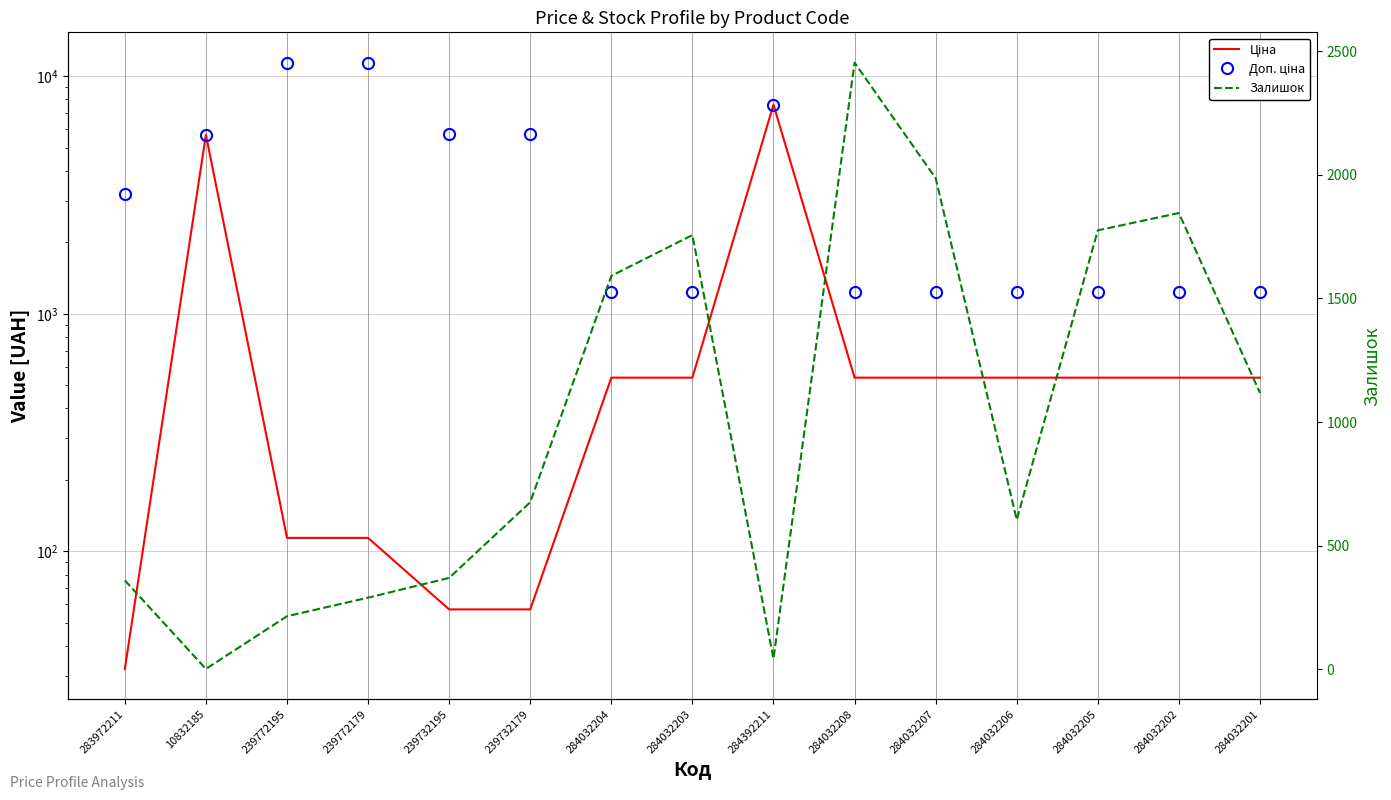

What is the sum of the Ціна values at 284032205 and 284032207?

1078.0